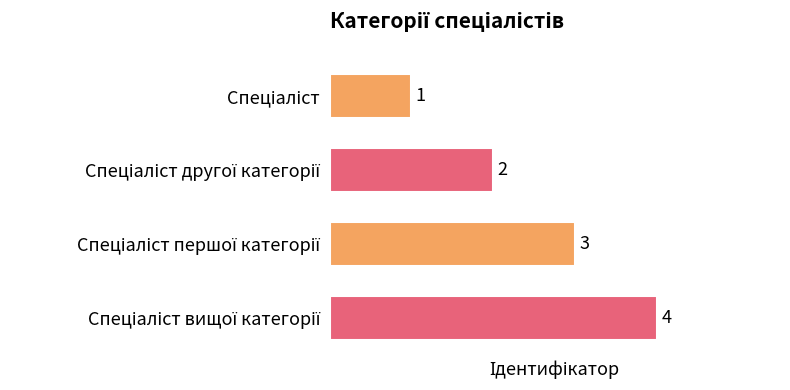

The chart shows a value of 2 at Спеціаліст другої категорії. True or false?

True